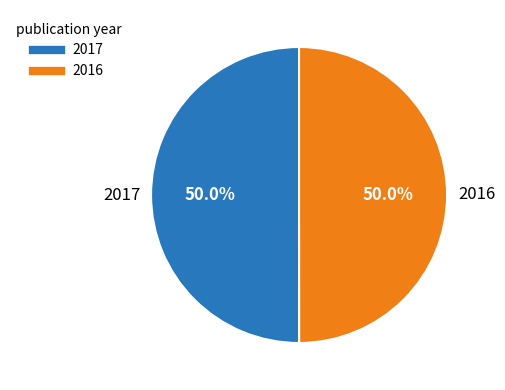

What percentage is the 2017 slice, to the nearest percent?

50%